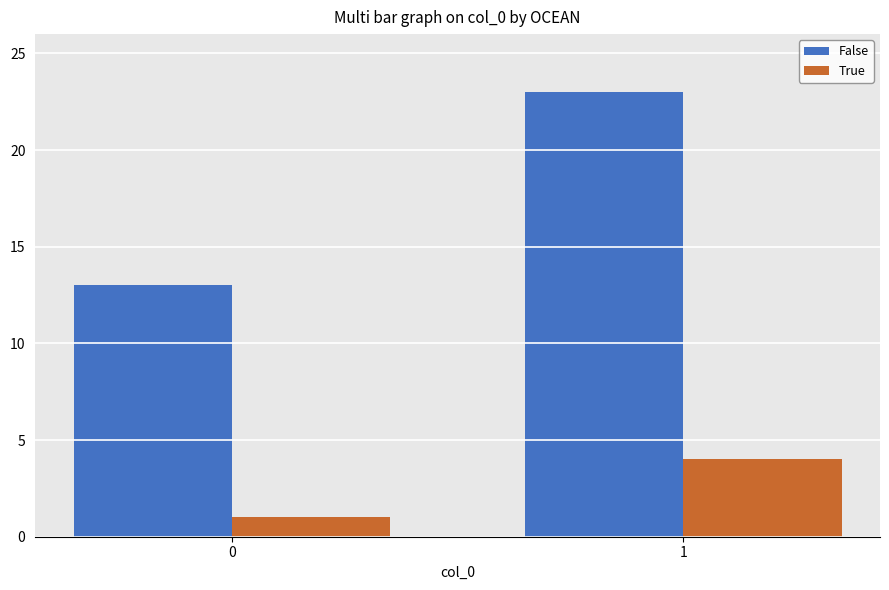

Reading left to right, what are all the values shown in this chart?

False: 13	23
True: 1	4